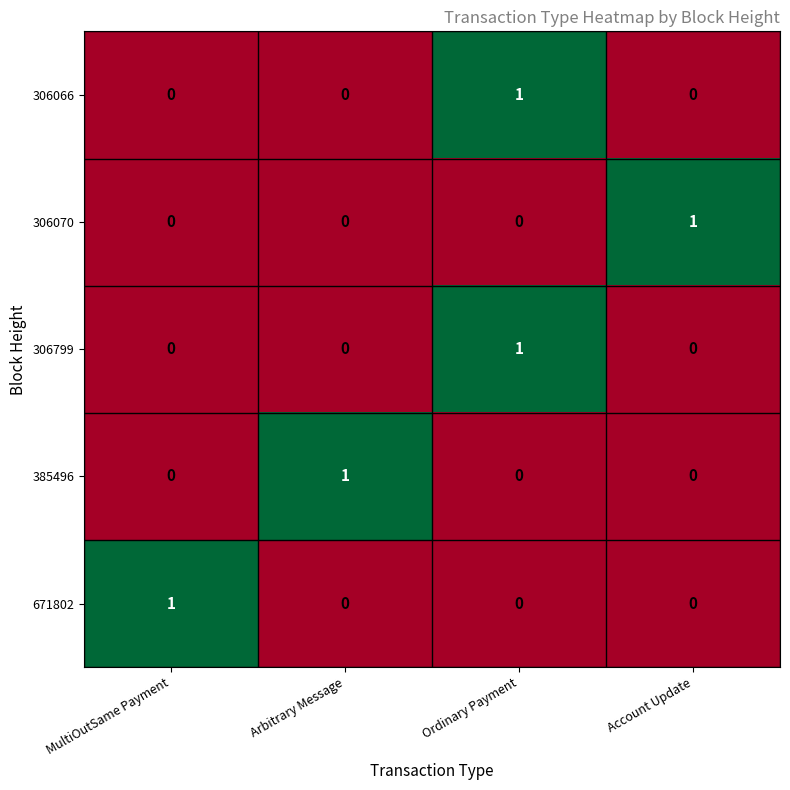

Reading left to right, extract all data points from this chart.

306066: 0	0	1	0
306070: 0	0	0	1
306799: 0	0	1	0
385496: 0	1	0	0
671802: 1	0	0	0